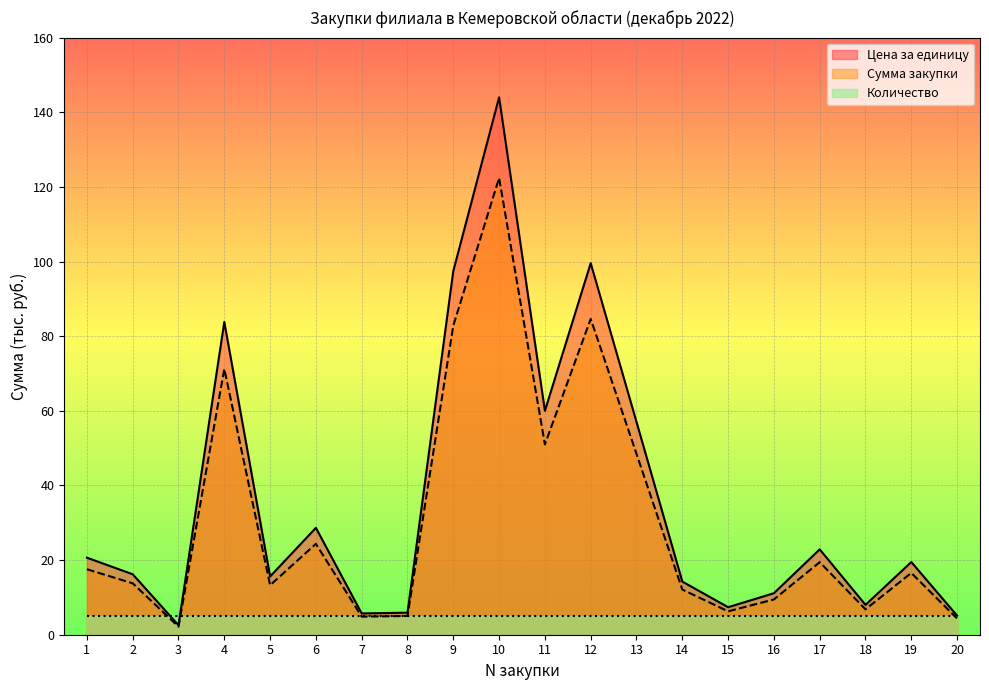

How many interior local valleys does the Сумма закупки series have?

6